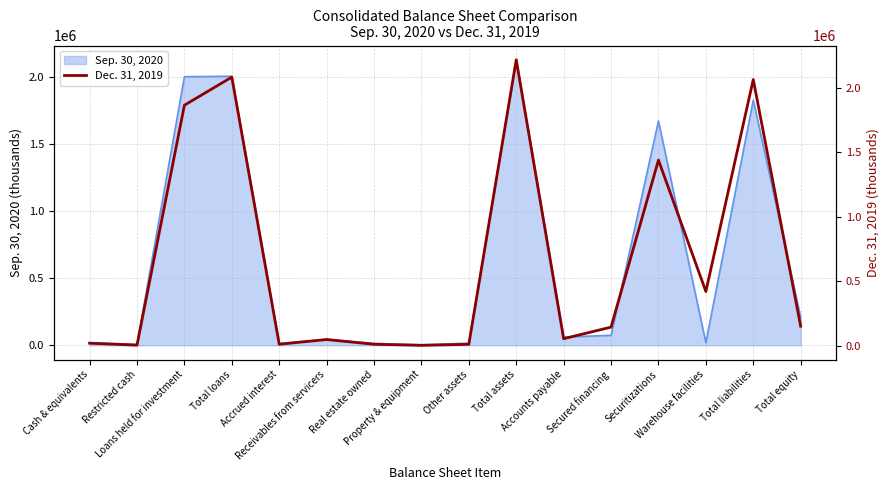

Where does the data first go above 145599?

Loans held for investment